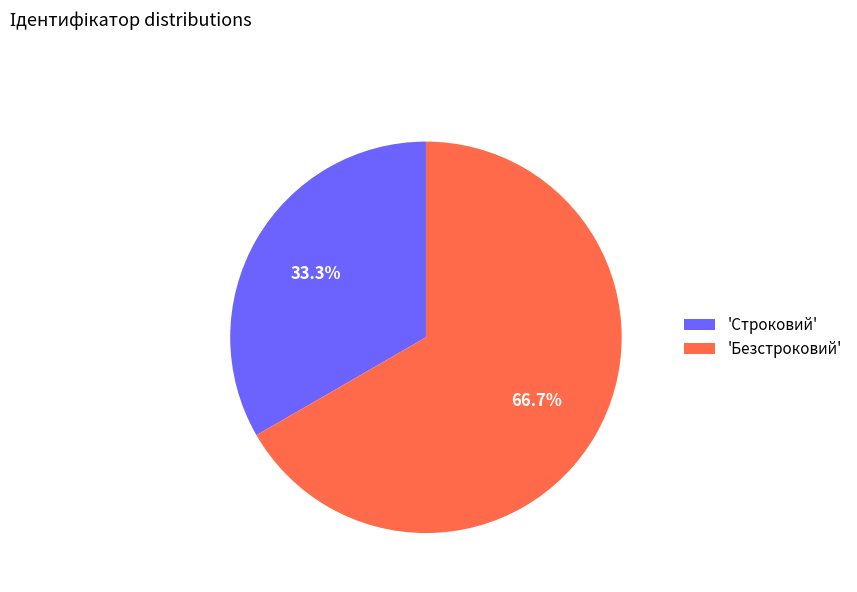

What is the largest slice in the pie chart?

'Безстроковий'